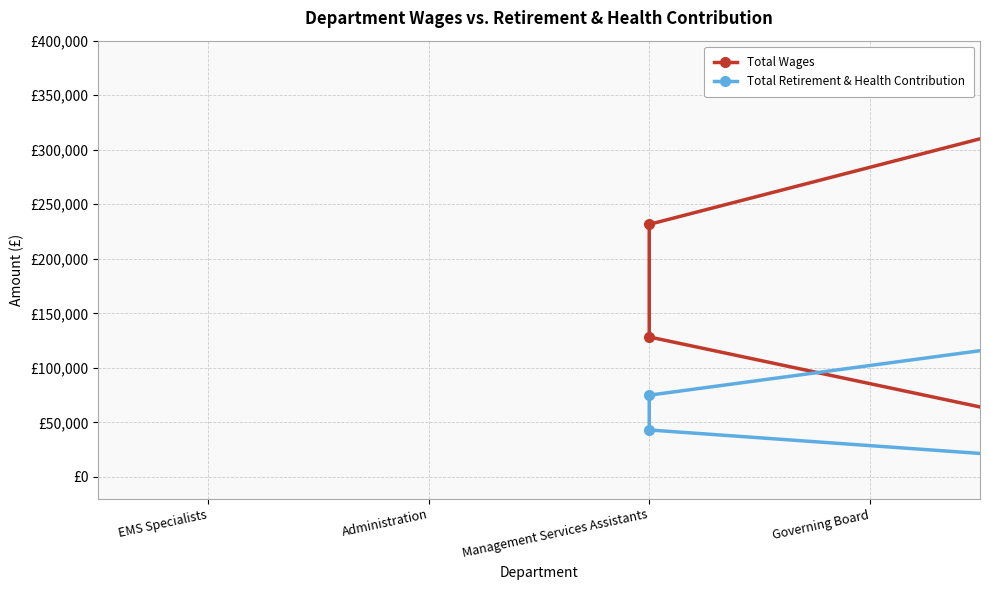

What is the highest value of the Total Retirement & Health Contribution series?

129319